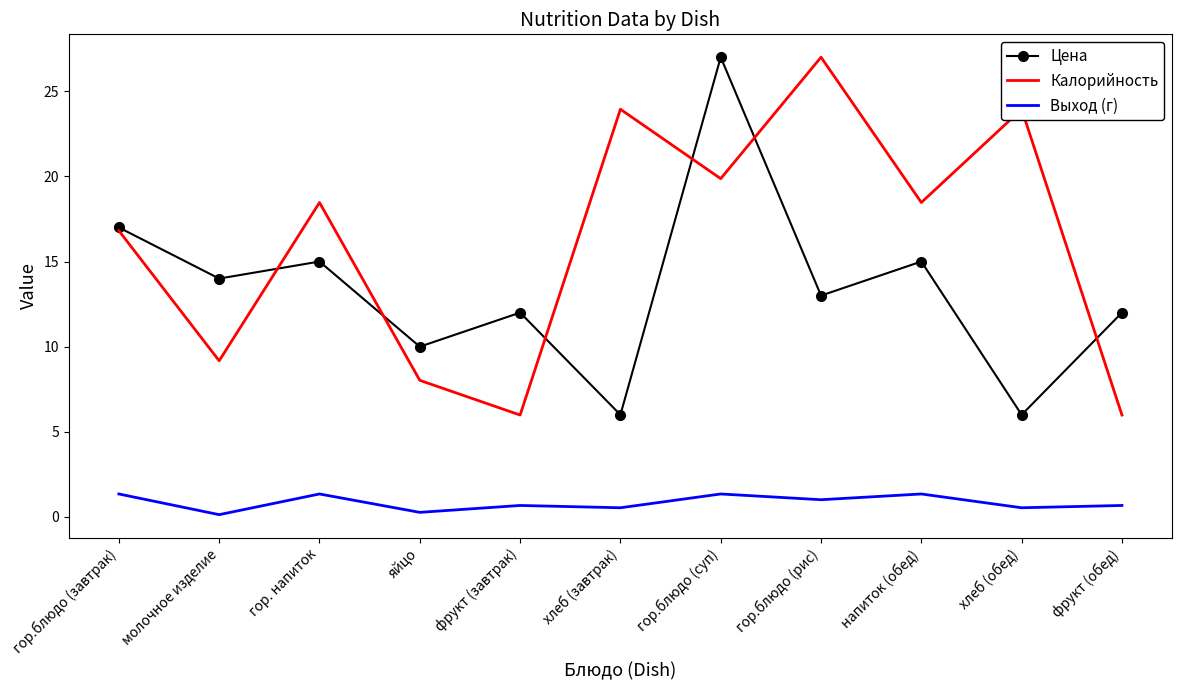

What is the maximum value for Выход (г)?

1.4